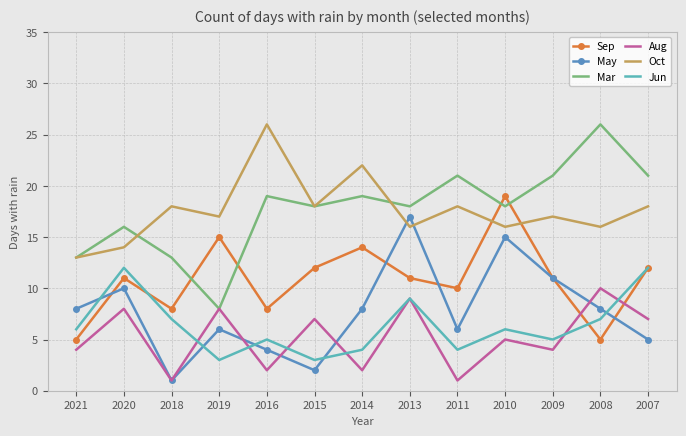

After their last crossing, which series has the higher values: Sep or Oct?

Oct